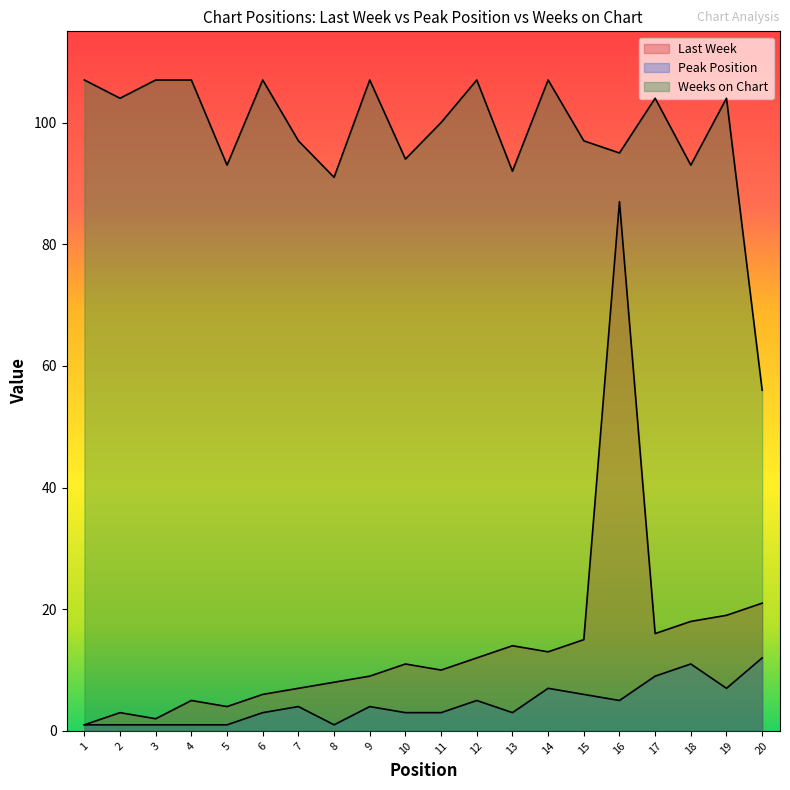

Which series has the widest spread of values?

Last Week